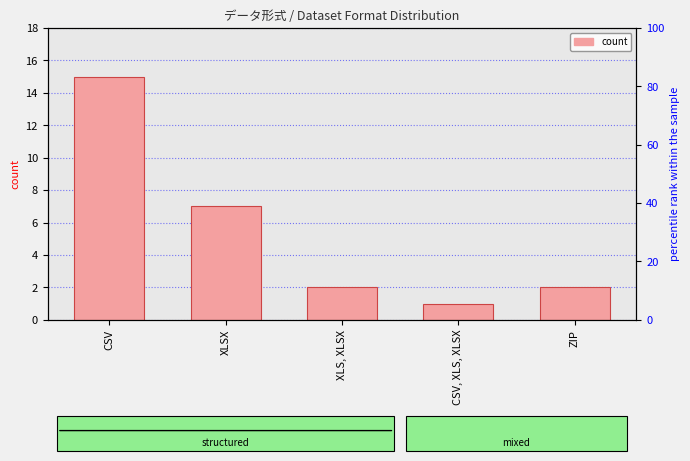

List the labels in order of value, smallest first.

CSV, XLS, XLSX, XLS, XLSX, ZIP, XLSX, CSV